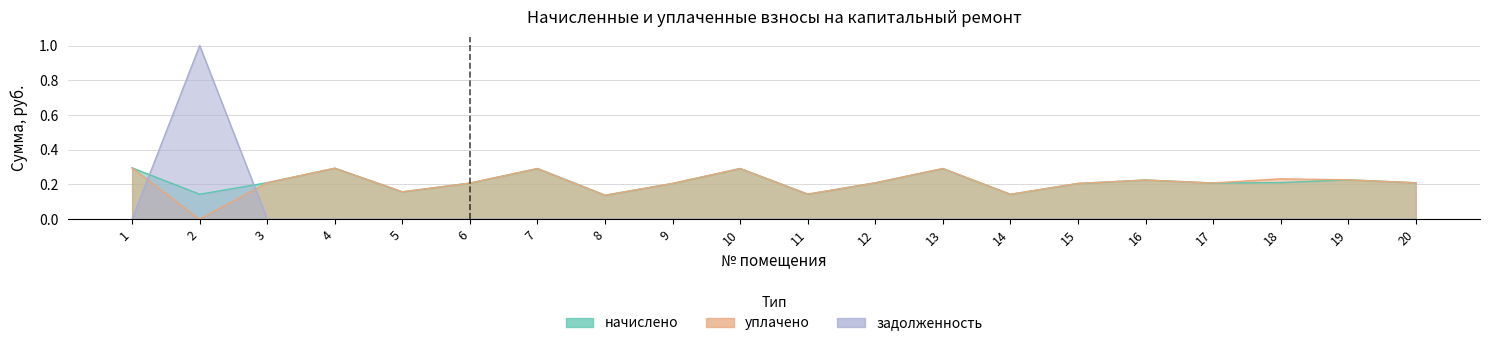

Is it true that начислено equals 0.2 at 14?

False